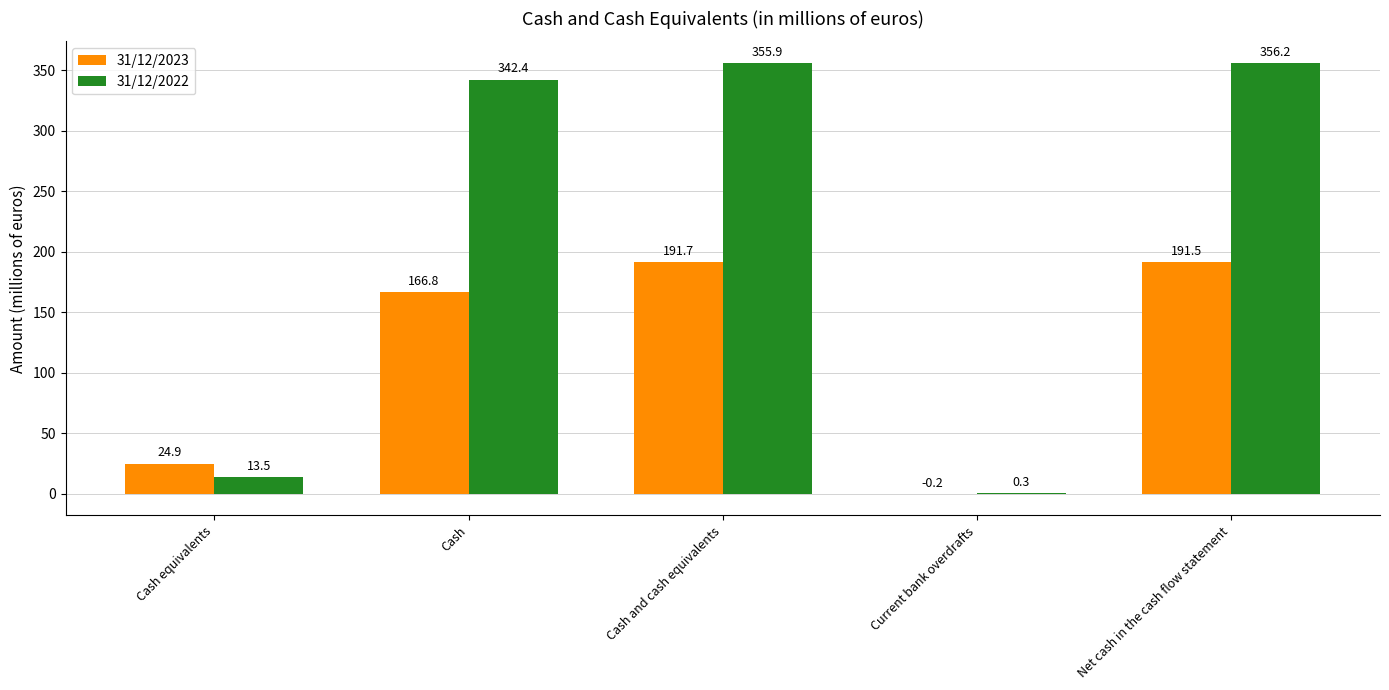

At which category does the chart reach its peak across all series?

Net cash in the cash flow statement